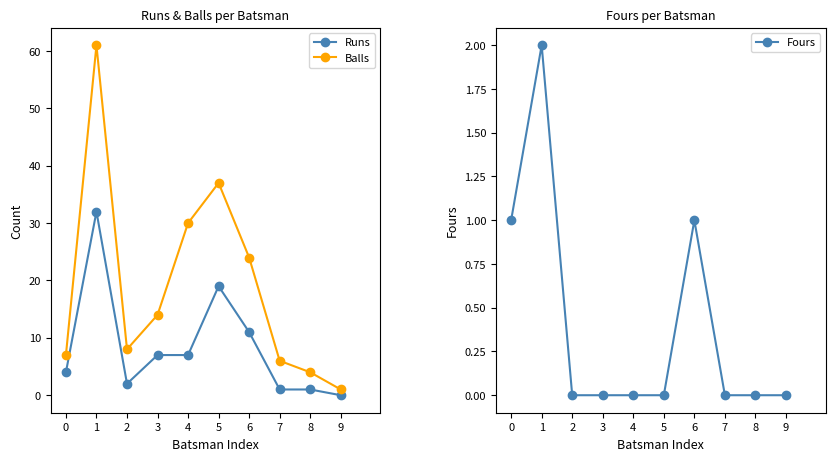

At which label is Runs closest to 16?

5